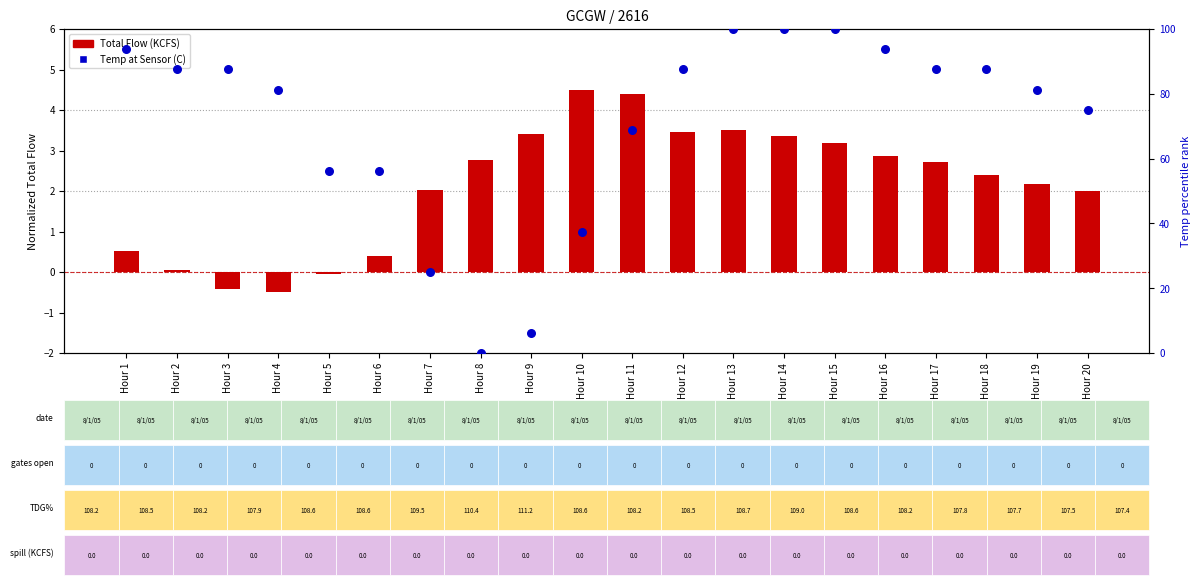

At which category is the sum across all series the highest?

Hour 13